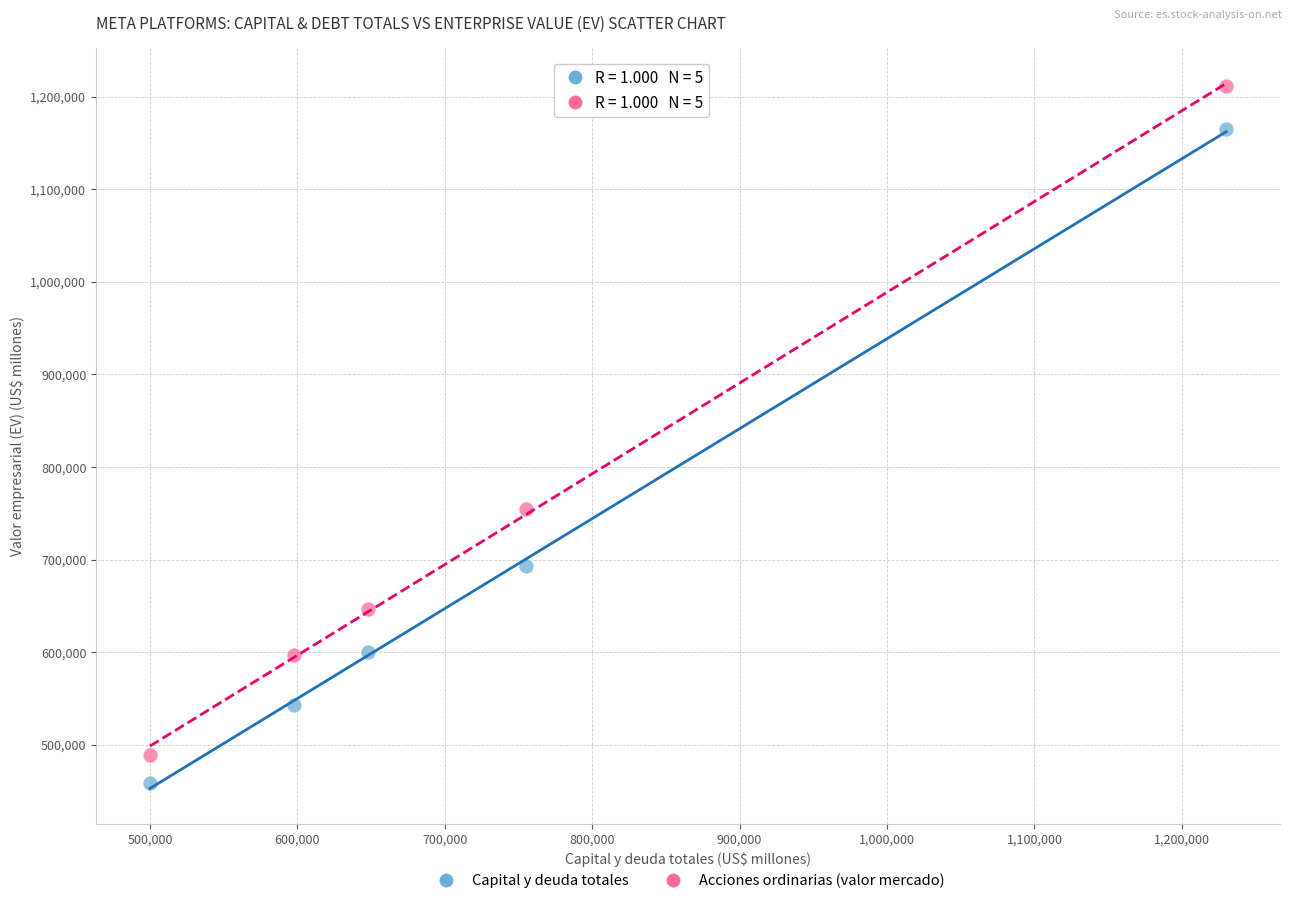

Across all data points, what is the range of Y values (max minus min)?

751657